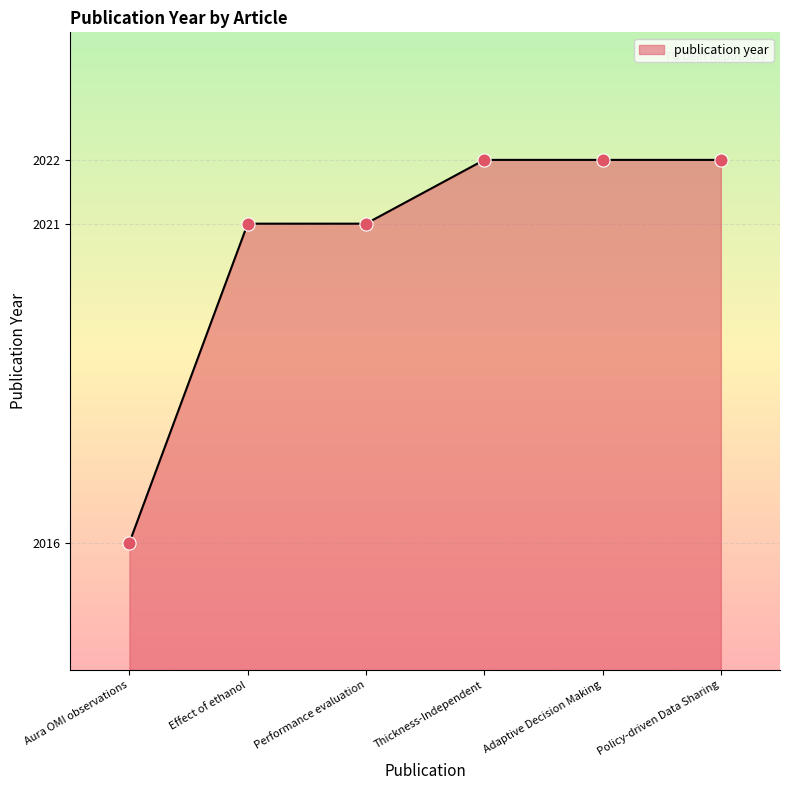

What is the change in value from Aura OMI observations to Policy-driven Data Sharing?

+6